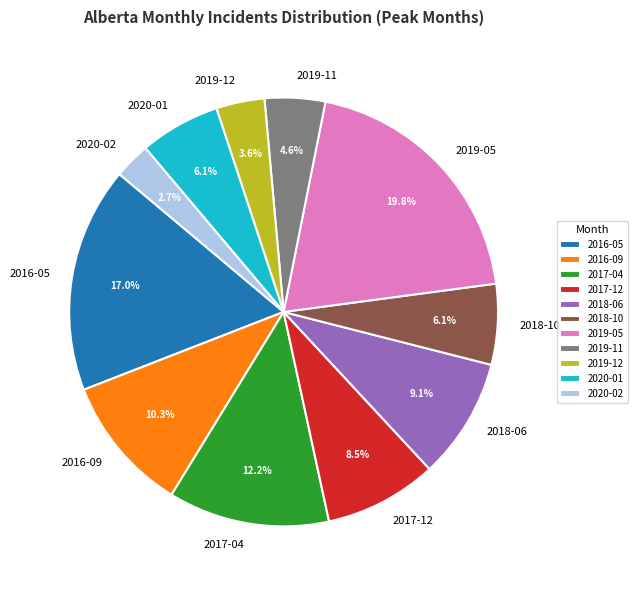

To the nearest percent, what portion does 2017-04 represent?

12%